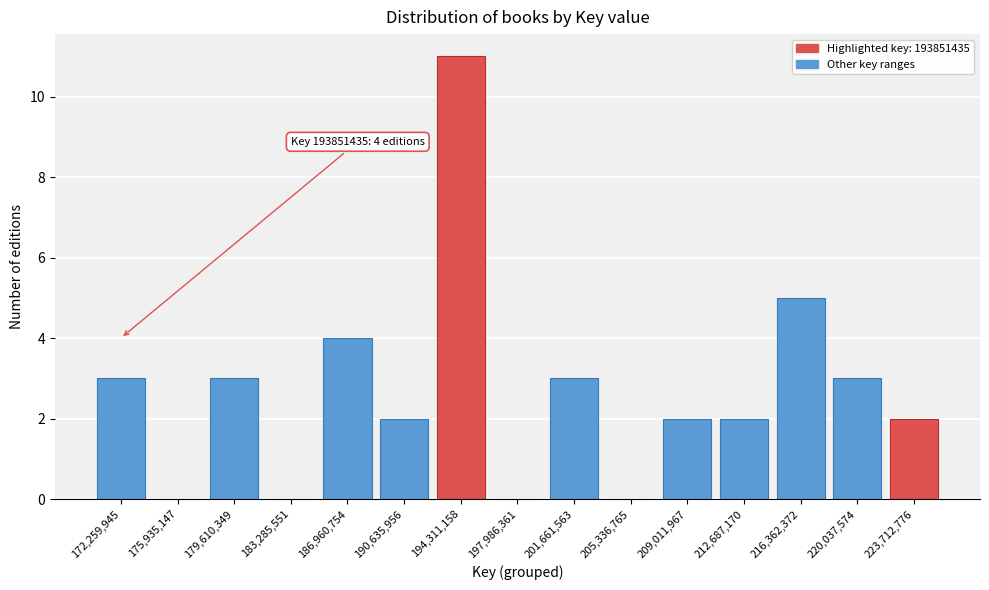

Reading left to right, transcribe all the data shown in this chart.

172,259,945=3	175,935,147=0	179,610,349=3	183,285,551=0	186,960,754=4	190,635,956=2	194,311,158=11	197,986,361=0	201,661,563=3	205,336,765=0	209,011,967=2	212,687,170=2	216,362,372=5	220,037,574=3	223,712,776=2